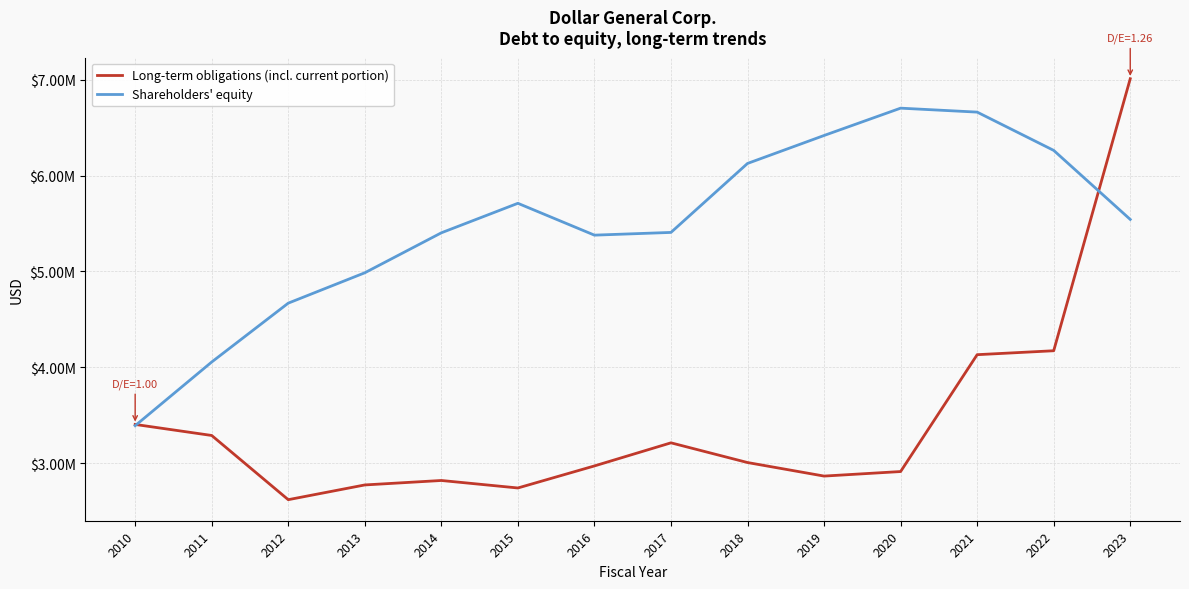

Where is the first local minimum for Long-term obligations (incl. current portion)?

2012